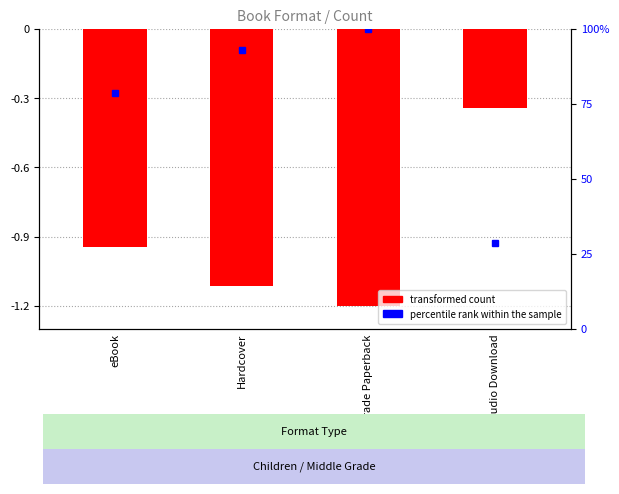

What is the label of the 1st bar from the right?

Audio Download